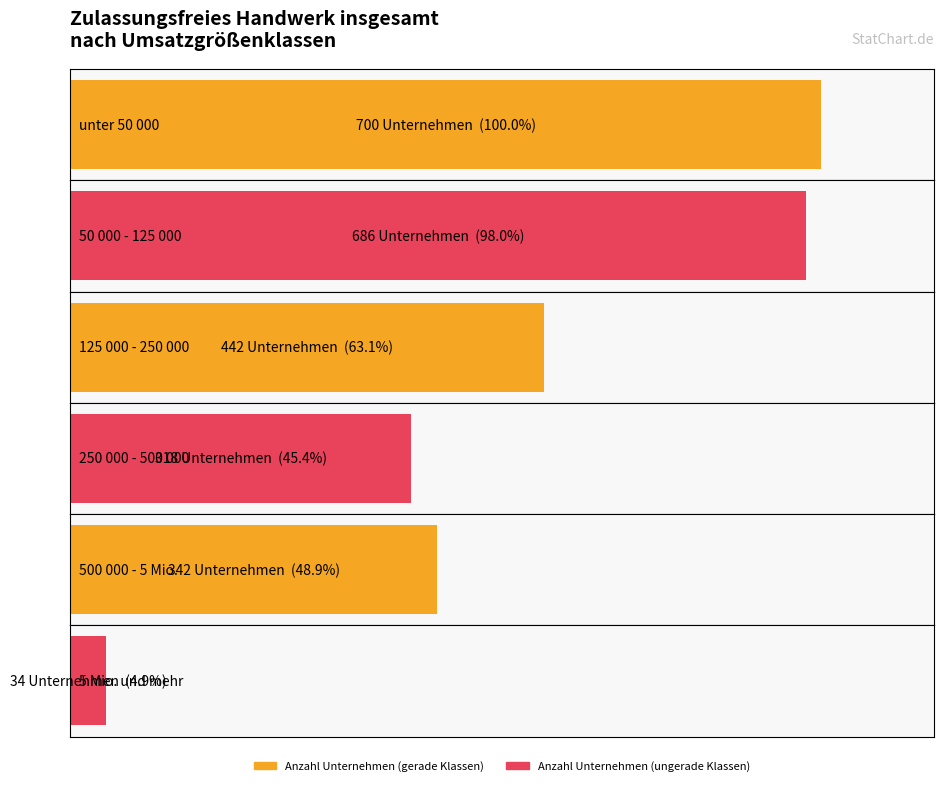

At how many categories does at least one series exceed 590?

2